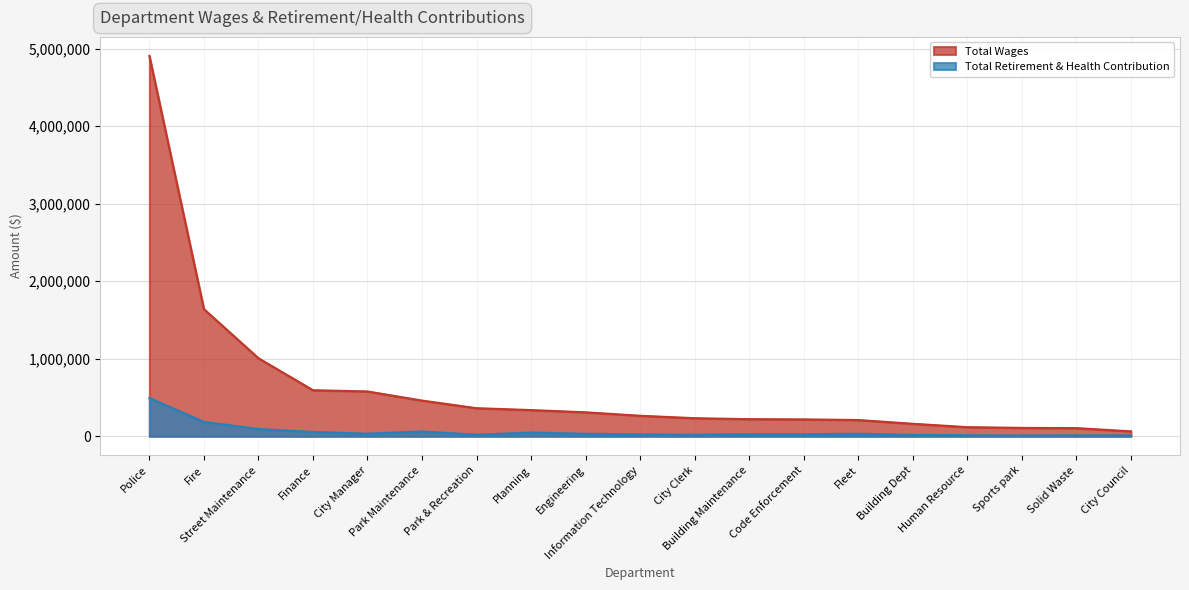

Reading left to right, what are all the values shown in this chart?

Total Wages: Police=4906240	Fire=1640506	Street Maintenance=1006613	Finance=594021	City Manager=578232	Park Maintenance=460189	Park & Recreation=362122	Planning=337790	Engineering=309049	Information Technology=264517	City Clerk=232969	Building Maintenance=220560	Code Enforcement=217545	Fleet=209562	Building Dept=161075	Human Resource=117389	Sports park=107985	Solid Waste=104970	City Council=63475
Total Retirement & Health Contribution: Police=493399	Fire=185985	Street Maintenance=93230	Finance=55167	City Manager=33832	Park Maintenance=62157	Park & Recreation=20242	Planning=47602	Engineering=32452	Information Technology=23550	City Clerk=20861	Building Maintenance=25829	Code Enforcement=26101	Fleet=32440	Building Dept=17843	Human Resource=12554	Sports park=10246	Solid Waste=12235	City Council=11210